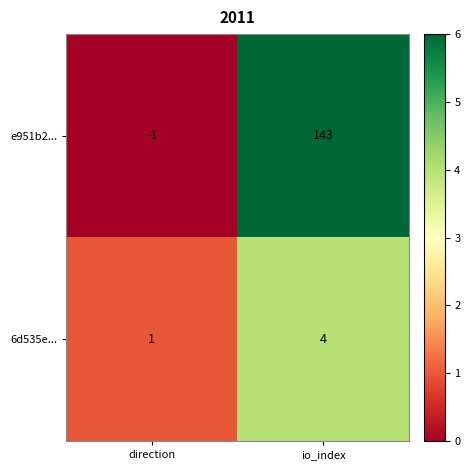

Rank the series by their maximum value, from lowest to highest.

6d535e..., e951b2...